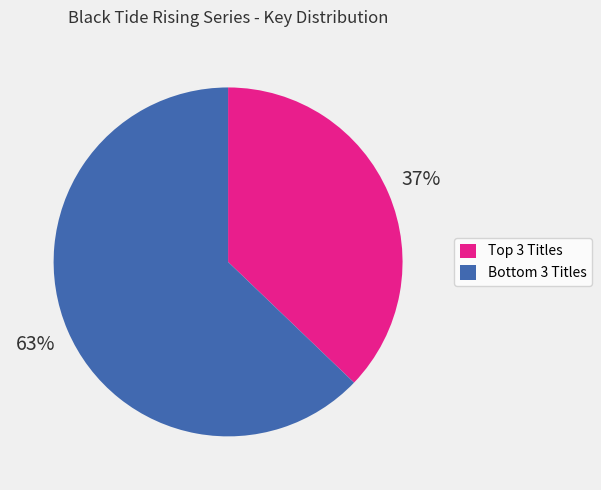

To the nearest percent, what is the average slice percentage?

50%